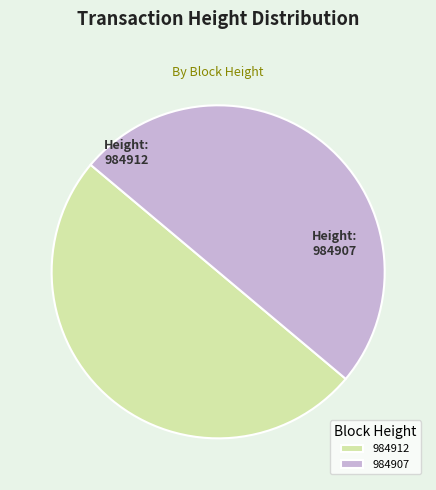

Is the sum of 984907 and 984912 greater than half?

Yes